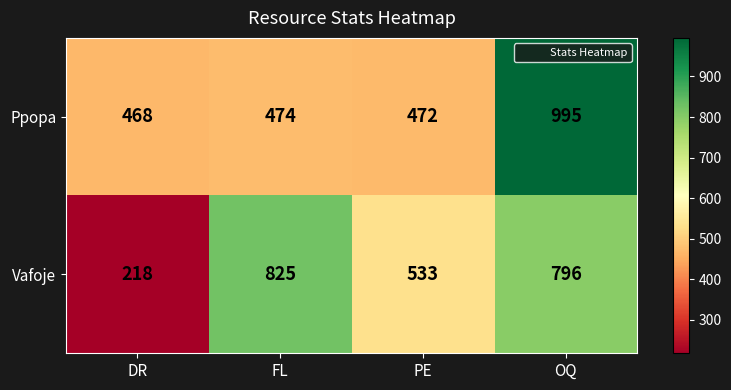

True or false: Ppopa has a value of 472 at PE.

True